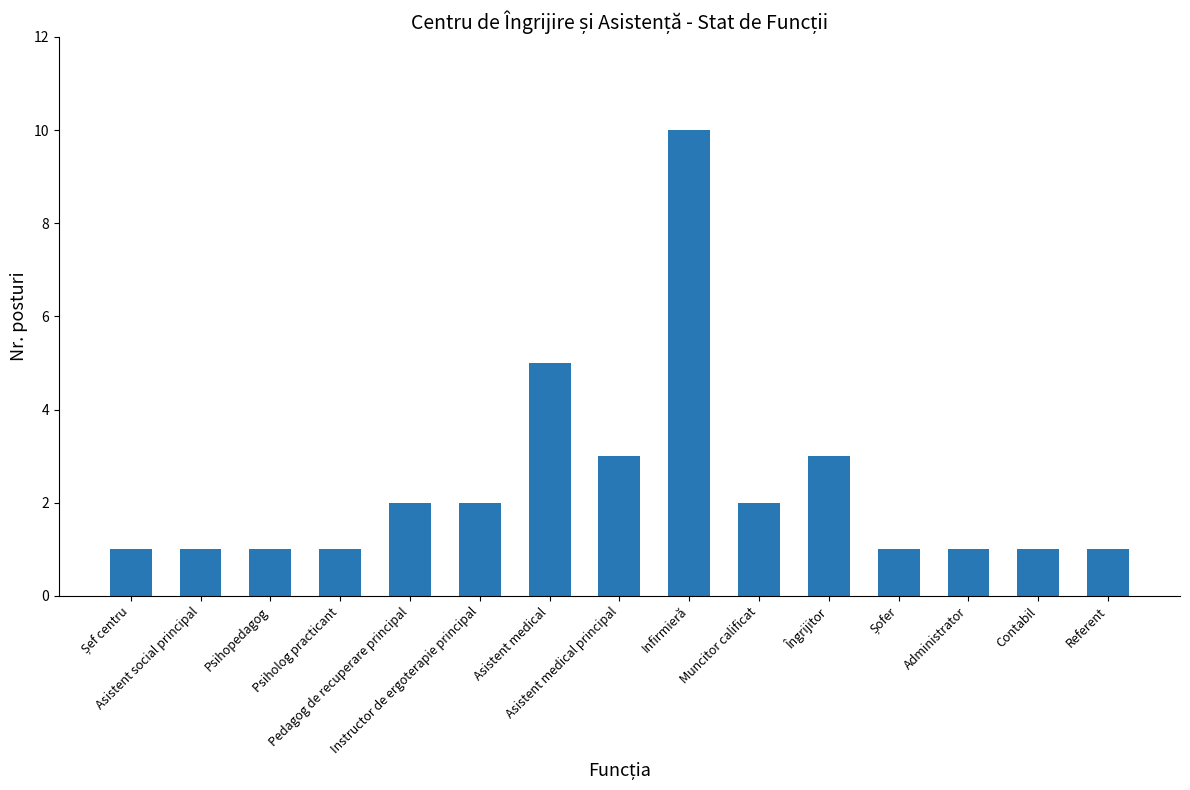

Count the number of data series in this chart.

1